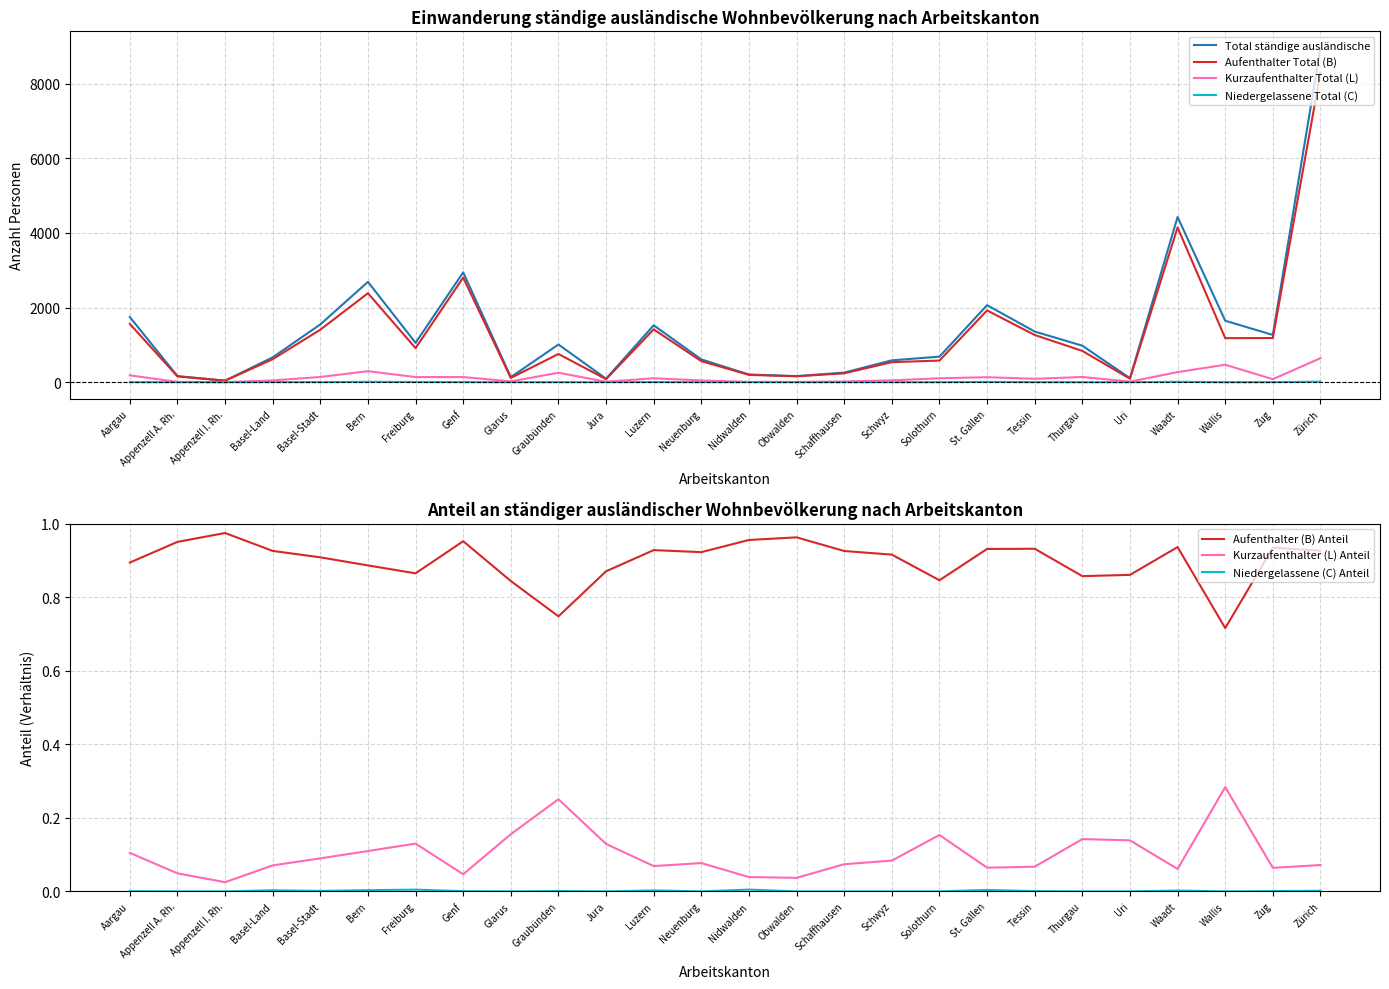

What is the difference between the second highest and minimum values in the Kurzaufenthalter Total (L) series?

466